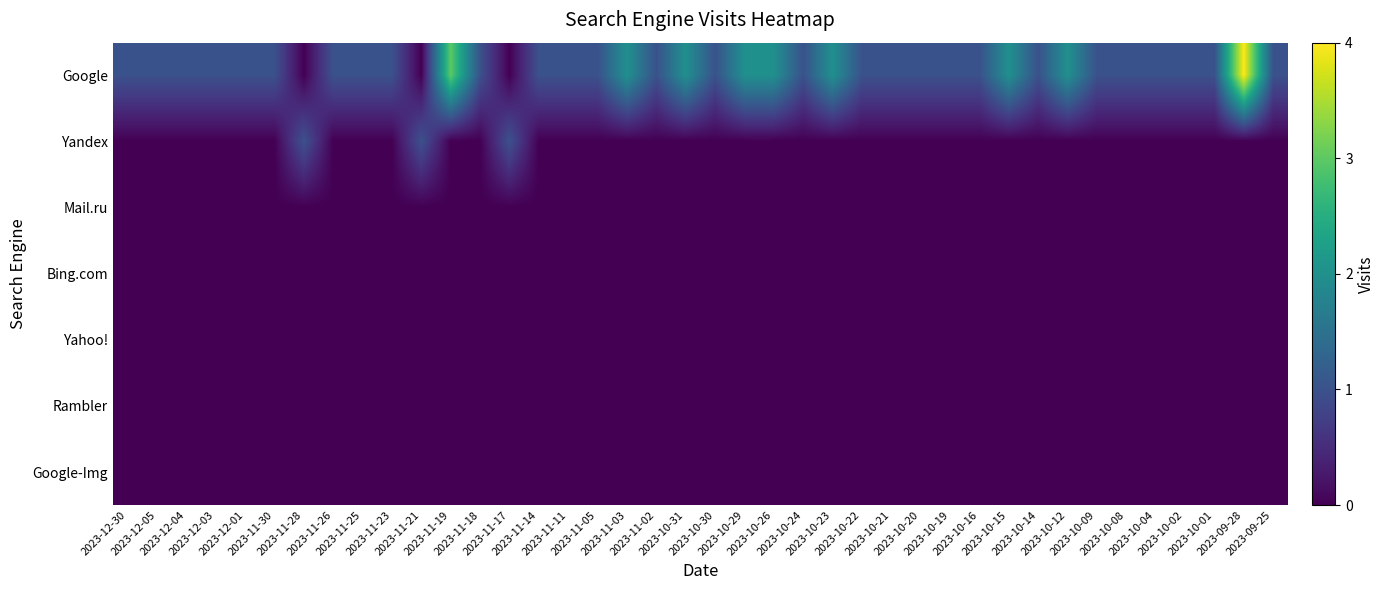

Which series changed the most between 2023-11-25 and 2023-10-29?

Google